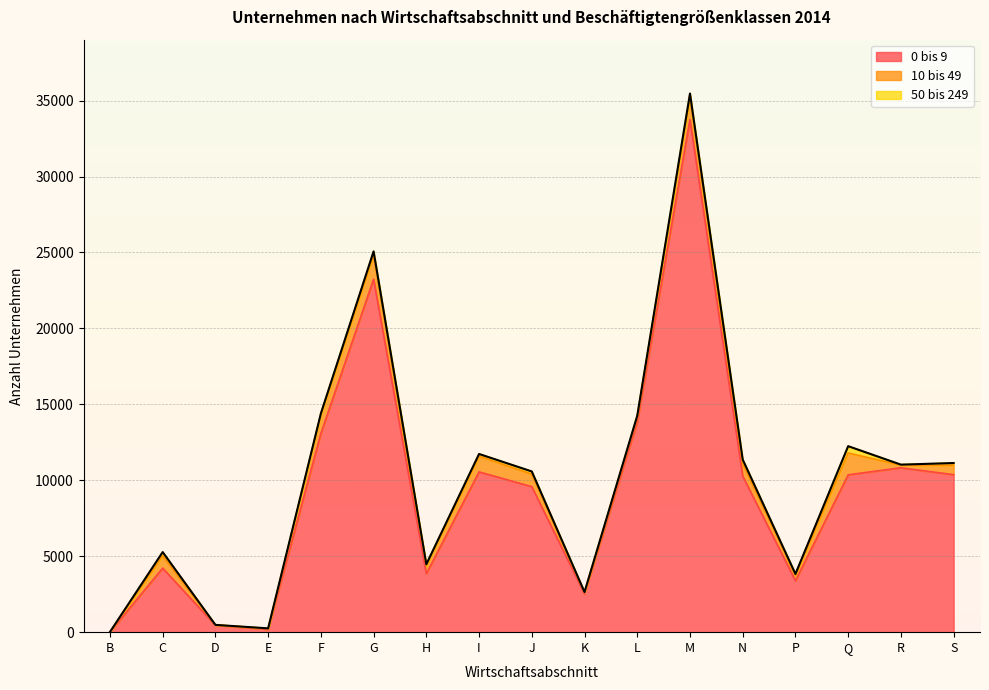

At H, list the series in order from smallest to largest.

50 bis 249, 10 bis 49, 0 bis 9